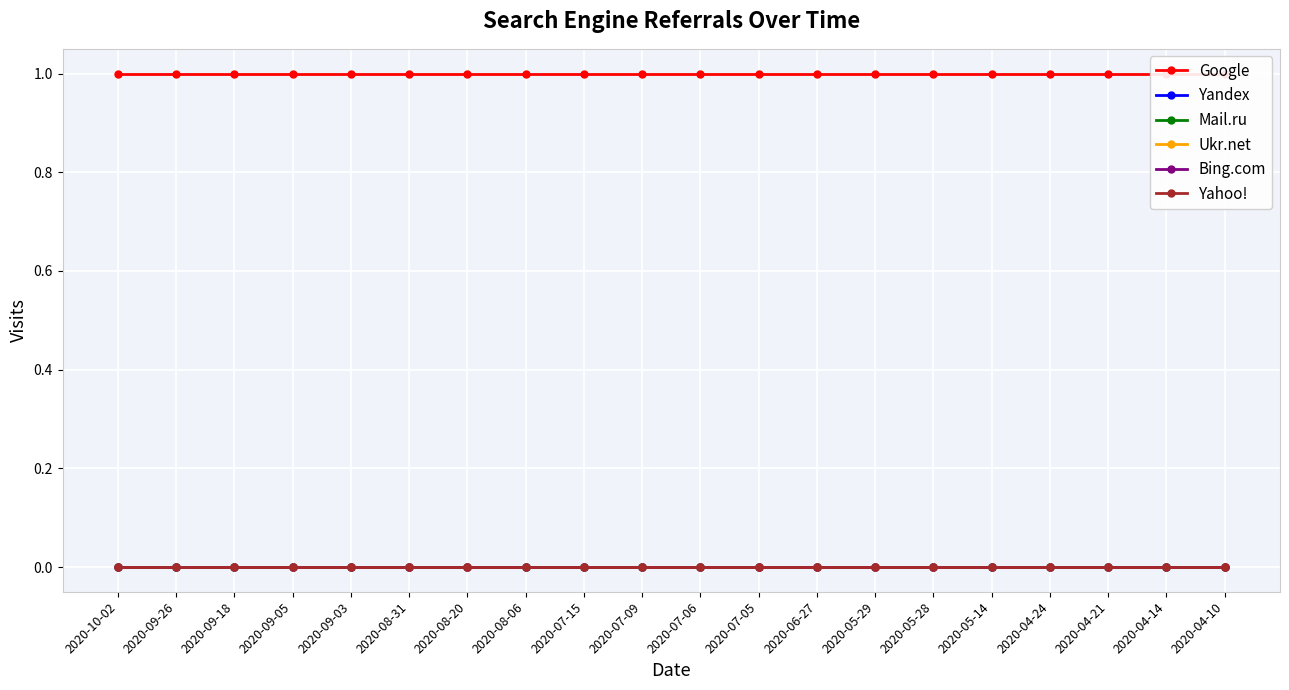

Is the value of Bing.com at 2020-10-02 greater than the value of Yahoo! at 2020-05-28?

No